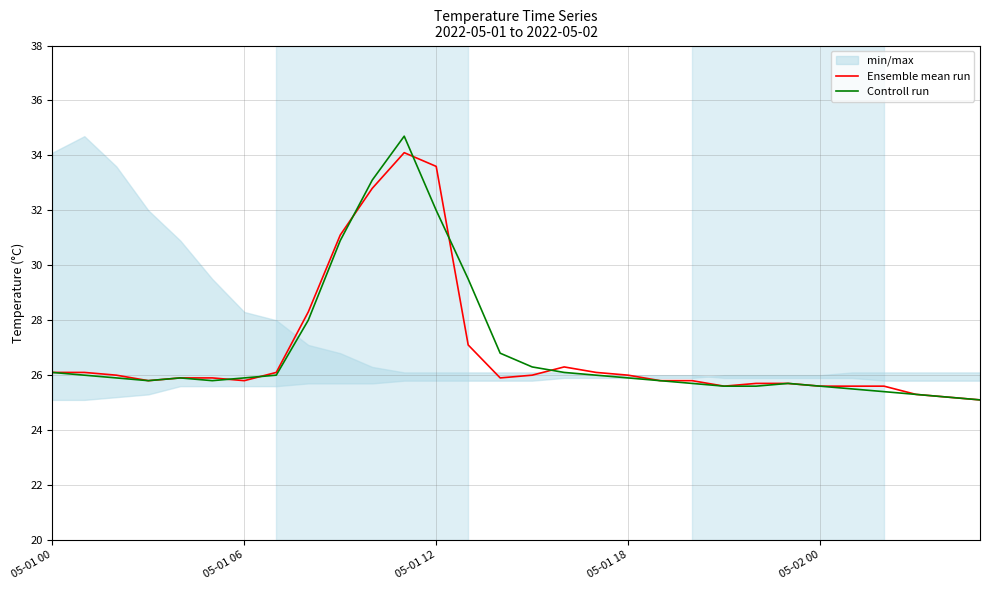

The Controll run series shows 15.5 at 15. True or false?

False